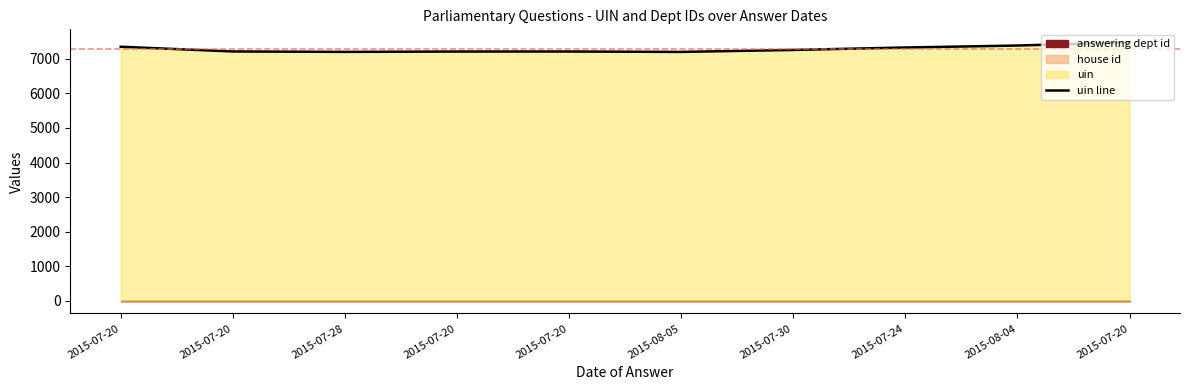

How many categories are shown in the chart?

10